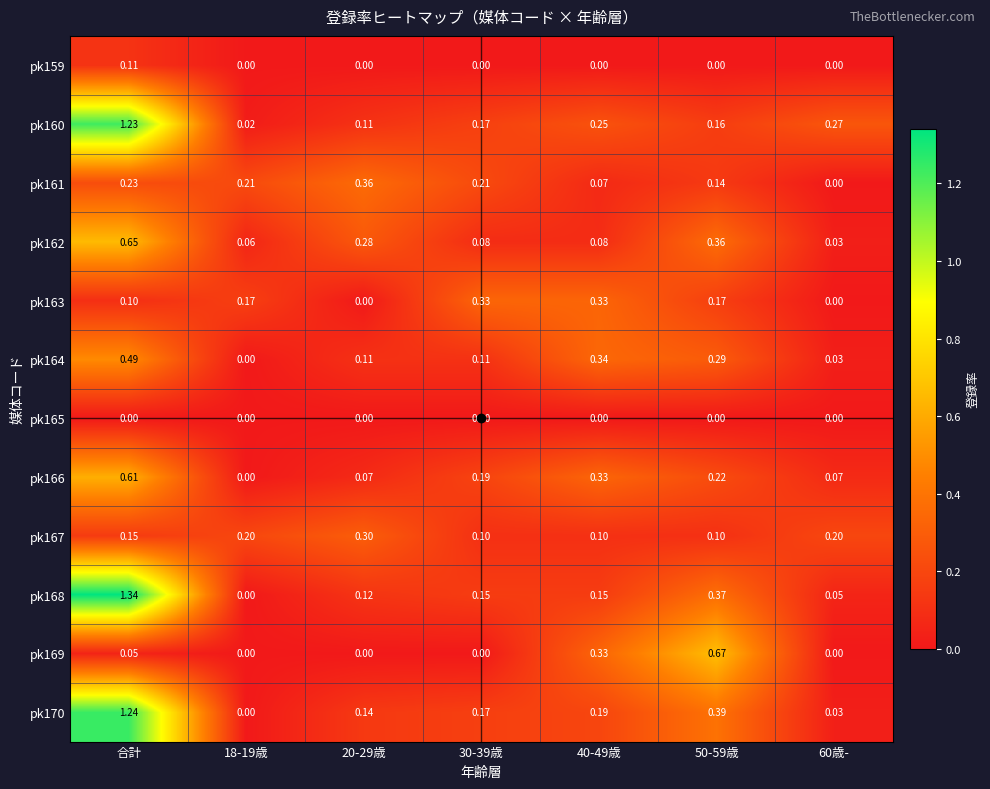

At which category is the sum across all series the highest?

合計